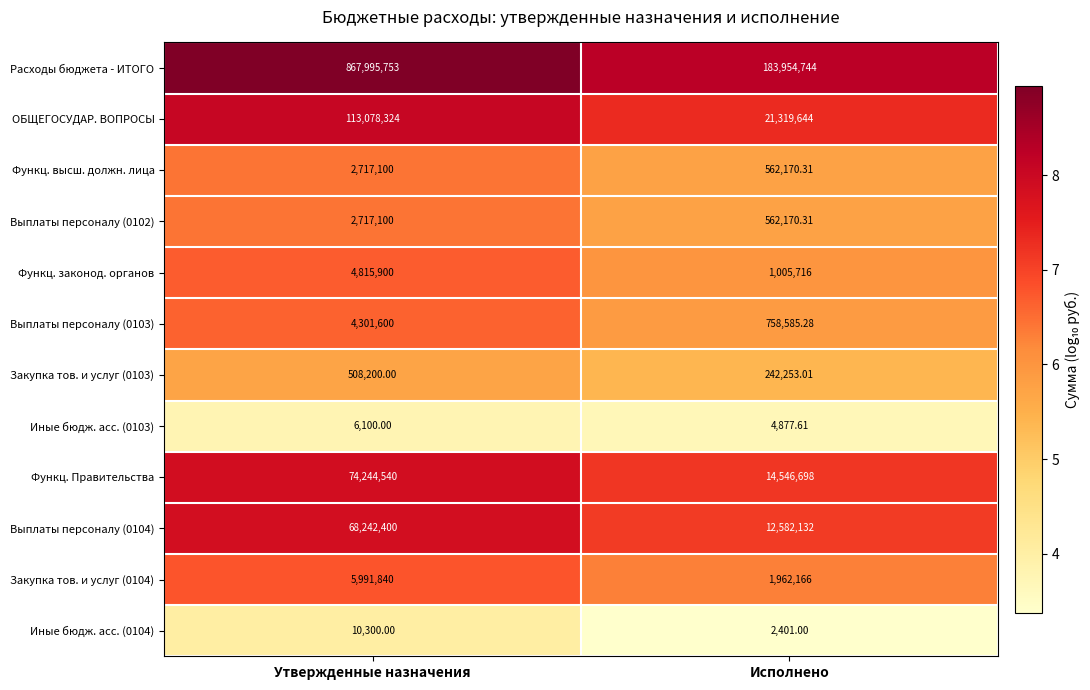

Which series changed the most between Утвержденные назначения and Исполнено?

Расходы бюджета - ИТОГО